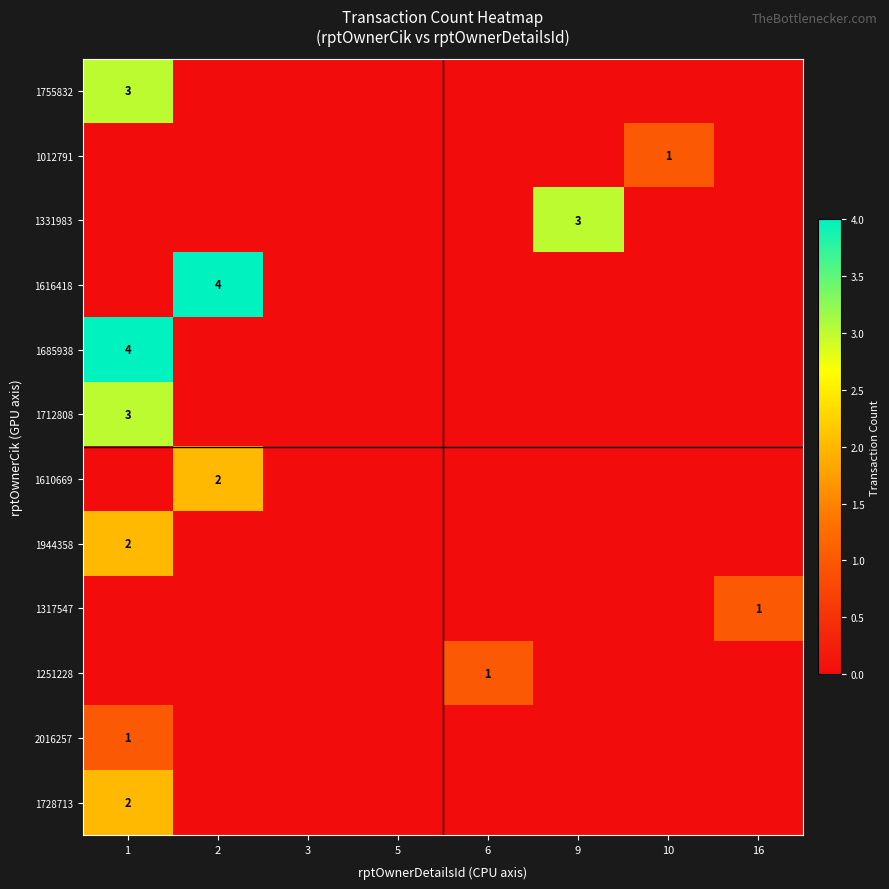

Is the value of 1728713 at 1 greater than the value of 1317547 at 16?

Yes